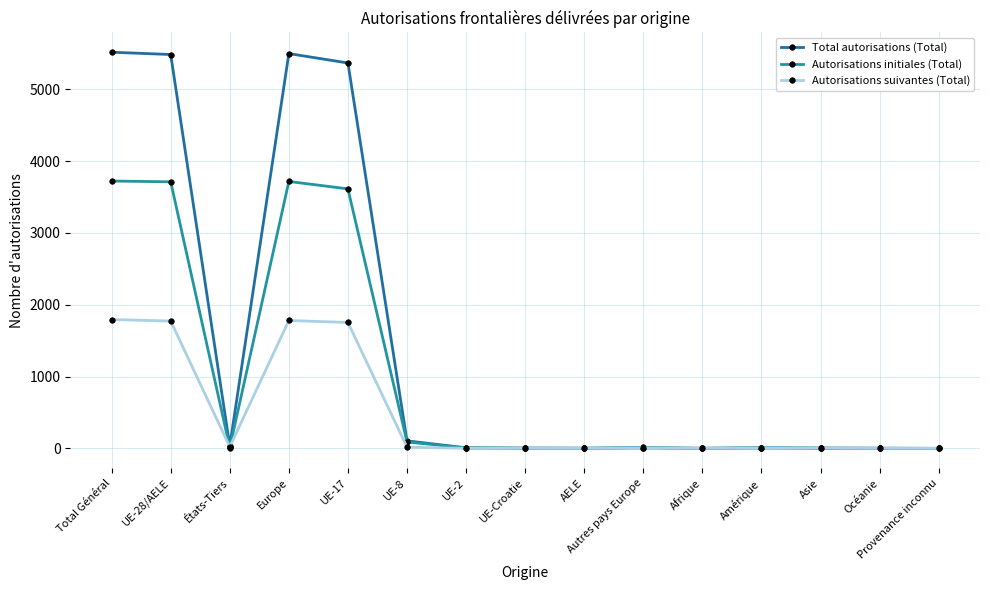

Count the number of data series in this chart.

3